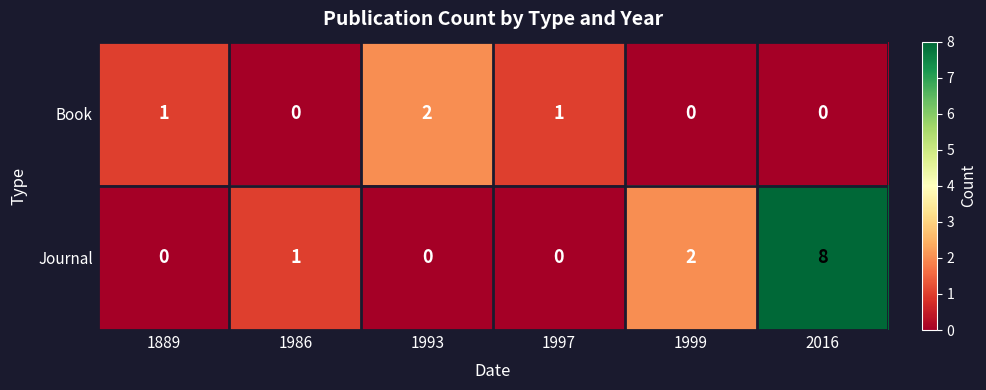

How many Book values are between 0 and 1?

5